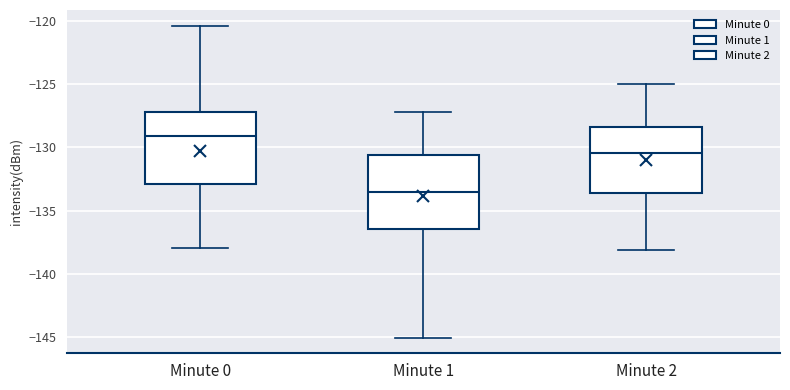

Where does the median line of the box for Minute 2 sit on the y-axis? The values are not printed on the chart, so give them approximately, as read against the axis.

-130.5